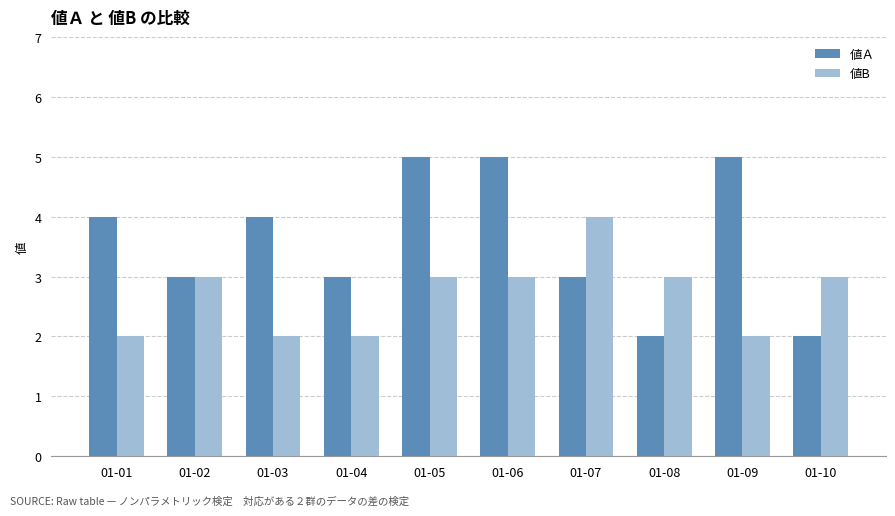

Rank the series by their maximum value, from lowest to highest.

値B, 値Ａ